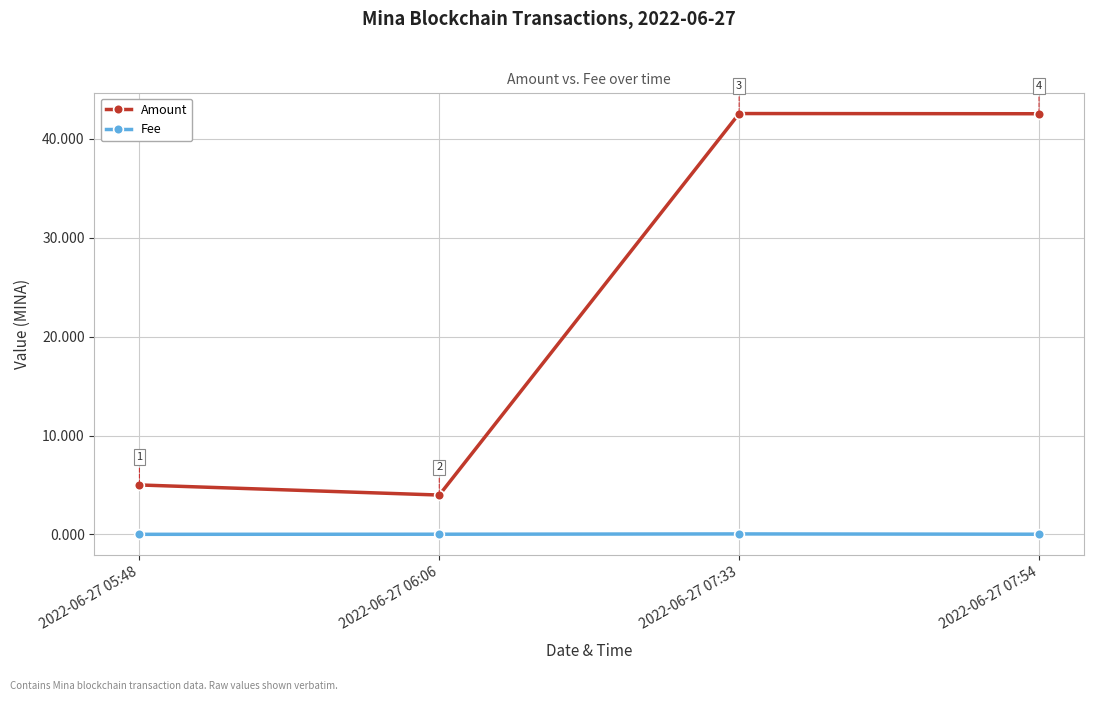

What position from the left is 2022-06-27 06:06?

2